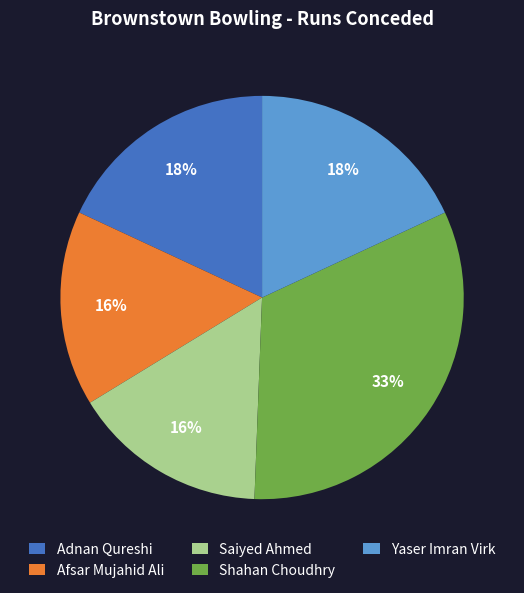

Is the sum of Shahan Choudhry and Yaser Imran Virk greater than half?

Yes